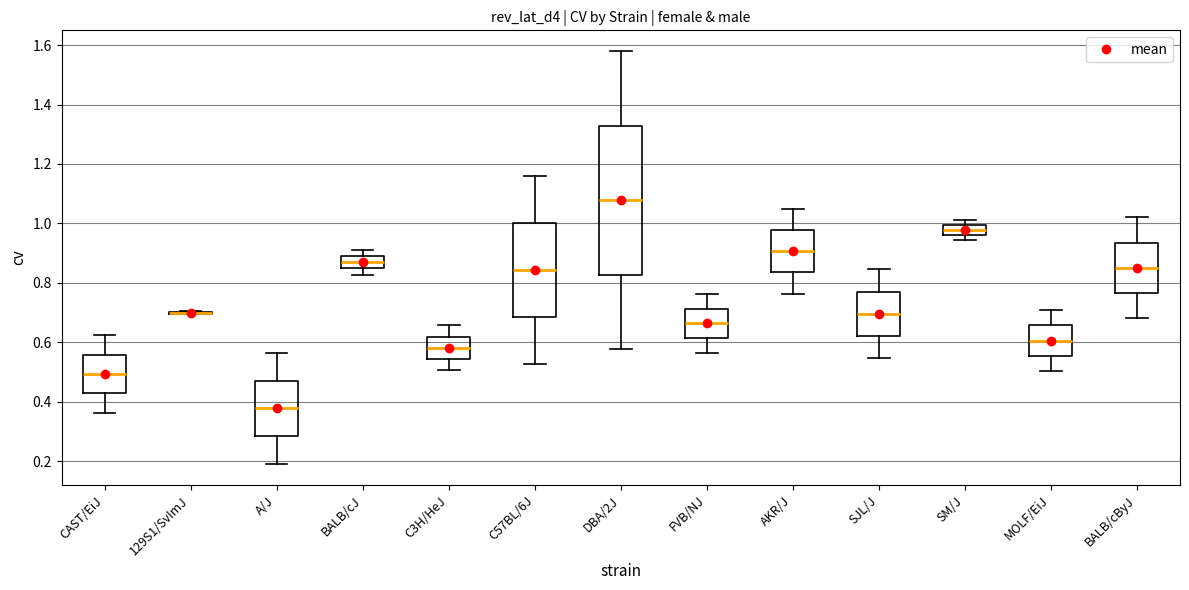

Reading left to right, read every box against the y-axis: the position of its median line, the range the box covers, and the ends of its whiskers. The values are not printed on the chart, so give them approximately, as read against the axis.

CAST/EiJ: median 0.50, box 0.42 to 0.56, whiskers 0.36 to 0.62
129S1/SvImJ: box collapsed to a line at 0.70, whiskers 0.70 to 0.70
A/J: median 0.38, box 0.28 to 0.48, whiskers 0.20 to 0.56
BALB/cJ: median 0.88, box 0.84 to 0.90, whiskers 0.82 to 0.92
C3H/HeJ: median 0.58, box 0.54 to 0.62, whiskers 0.50 to 0.66
C57BL/6J: median 0.84, box 0.68 to 1.00, whiskers 0.52 to 1.16
DBA/2J: median 1.08, box 0.82 to 1.32, whiskers 0.58 to 1.58
FVB/NJ: median 0.66, box 0.62 to 0.72, whiskers 0.56 to 0.76
AKR/J: median 0.90, box 0.84 to 0.98, whiskers 0.76 to 1.06
SJL/J: median 0.70, box 0.62 to 0.78, whiskers 0.54 to 0.84
SM/J: median 0.98, box 0.96 to 1.00, whiskers 0.94 to 1.02
MOLF/EiJ: median 0.60, box 0.56 to 0.66, whiskers 0.50 to 0.70
BALB/cByJ: median 0.86, box 0.76 to 0.94, whiskers 0.68 to 1.02